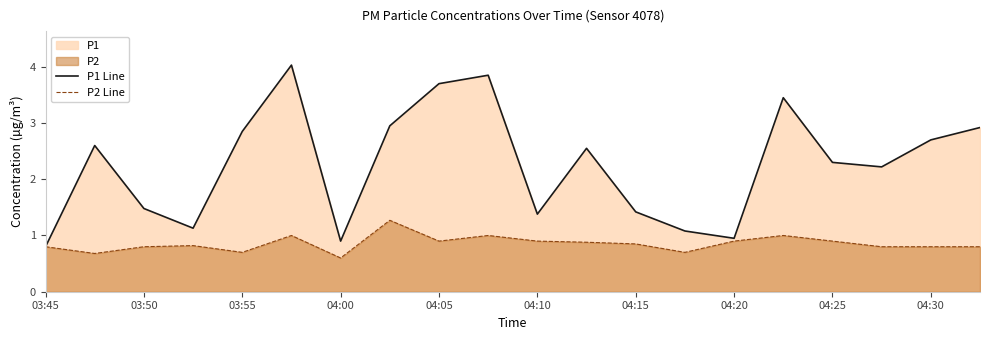

True or false: P1 Line and P2 Line intersect in this chart.

False